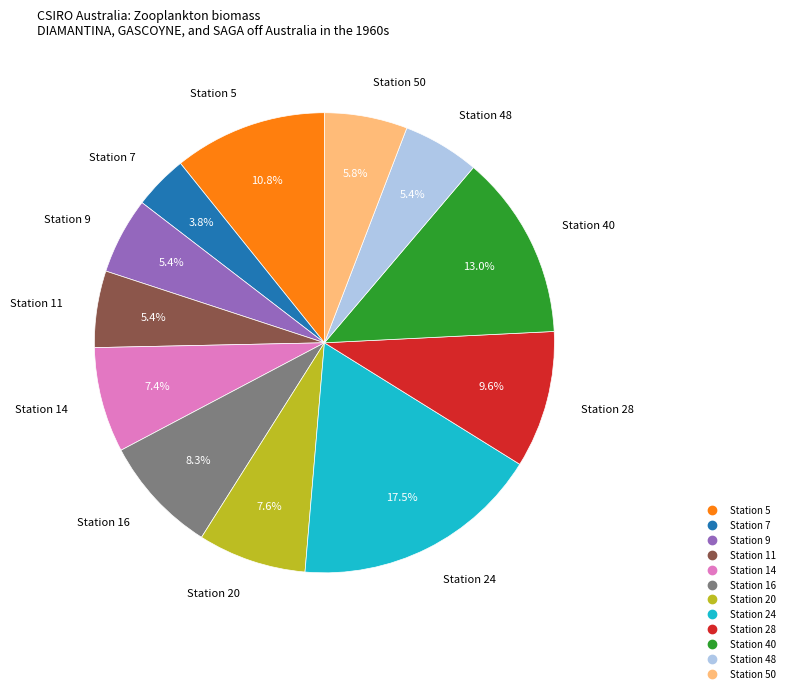

Does any single category account for the majority?

No